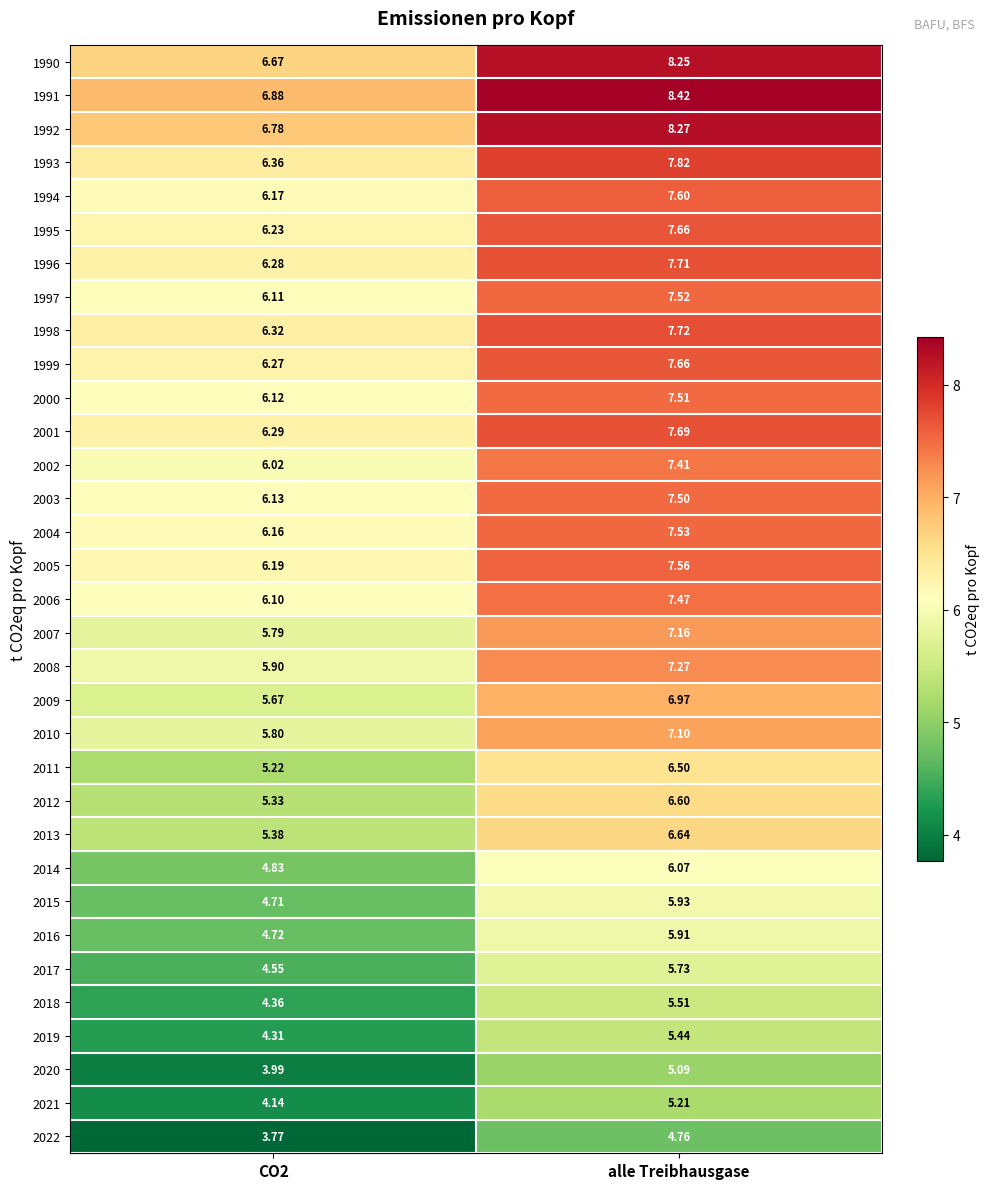

Where does the 2019 series first go above 5?

alle Treibhausgase